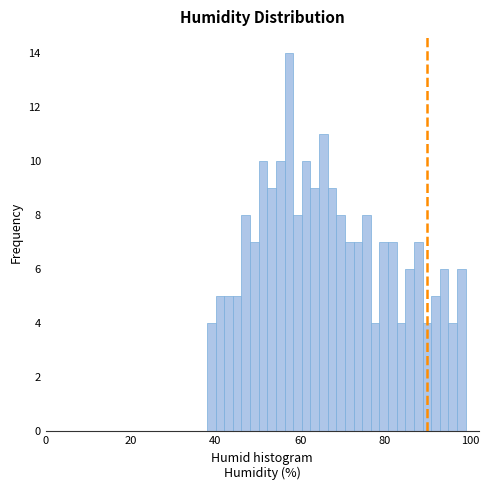

Around what value on the x-axis is the tallest bar? Give the approximate position of its centre, as read against the axis.

58